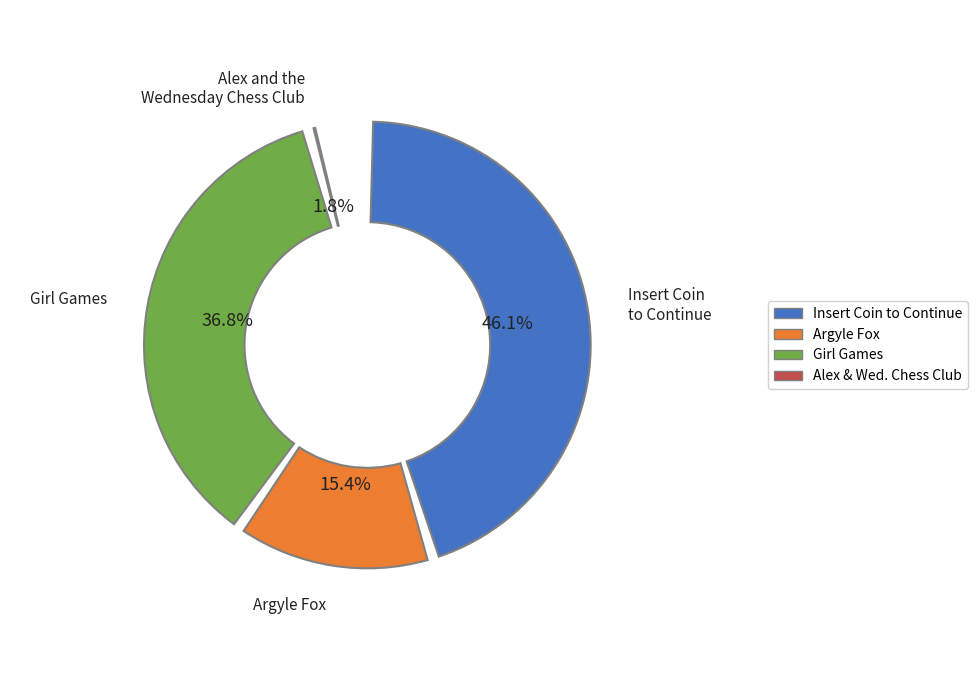

The Insert Coin to Continue slice represents 38% of the pie. True or false?

False